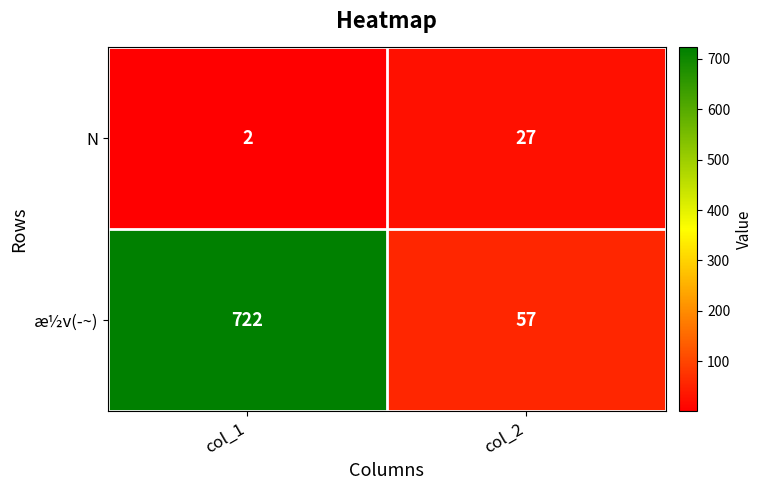

List the series in order of their peak value, highest first.

æ½v(­~), N